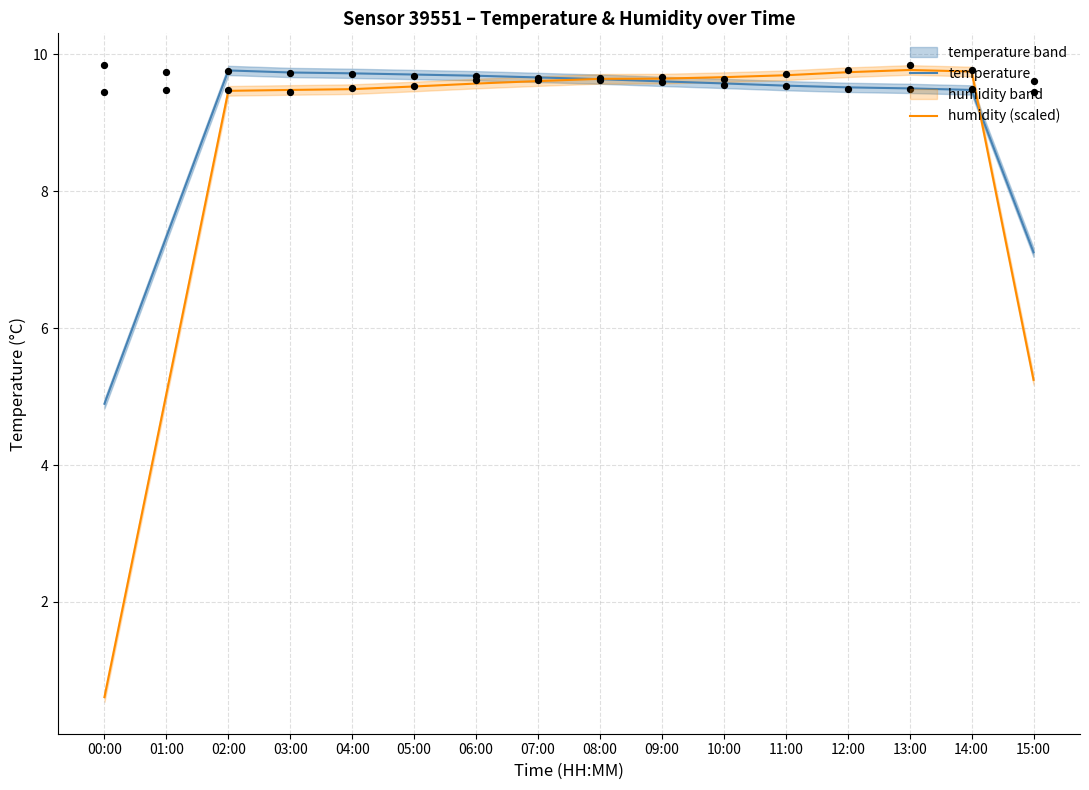

At which category is the sum across all series the highest?

08:00